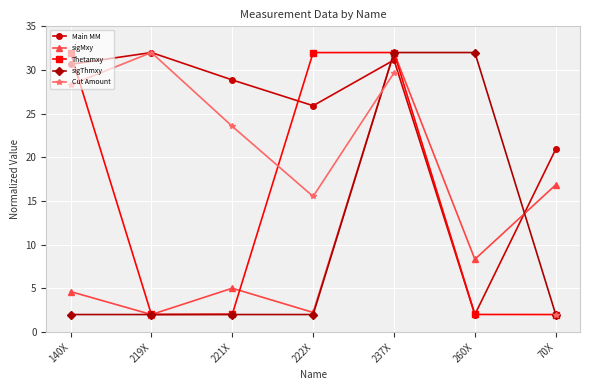

At which category does Main MM reach its first local valley?

222X